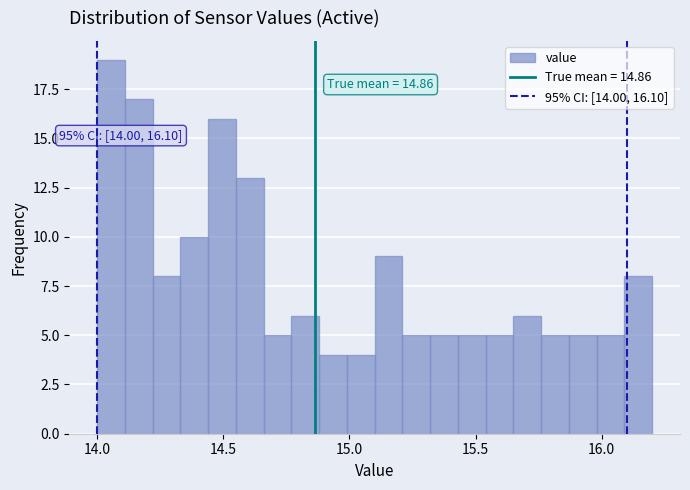

Around what value on the x-axis is the tallest bar? Give the approximate position of its centre, as read against the axis.

14.05